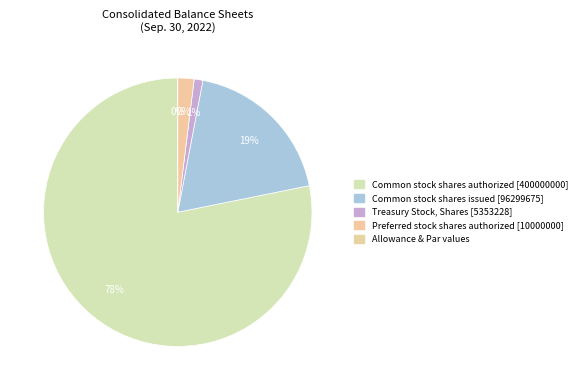

The Preferred stock shares authorized slice represents 2% of the pie. True or false?

True